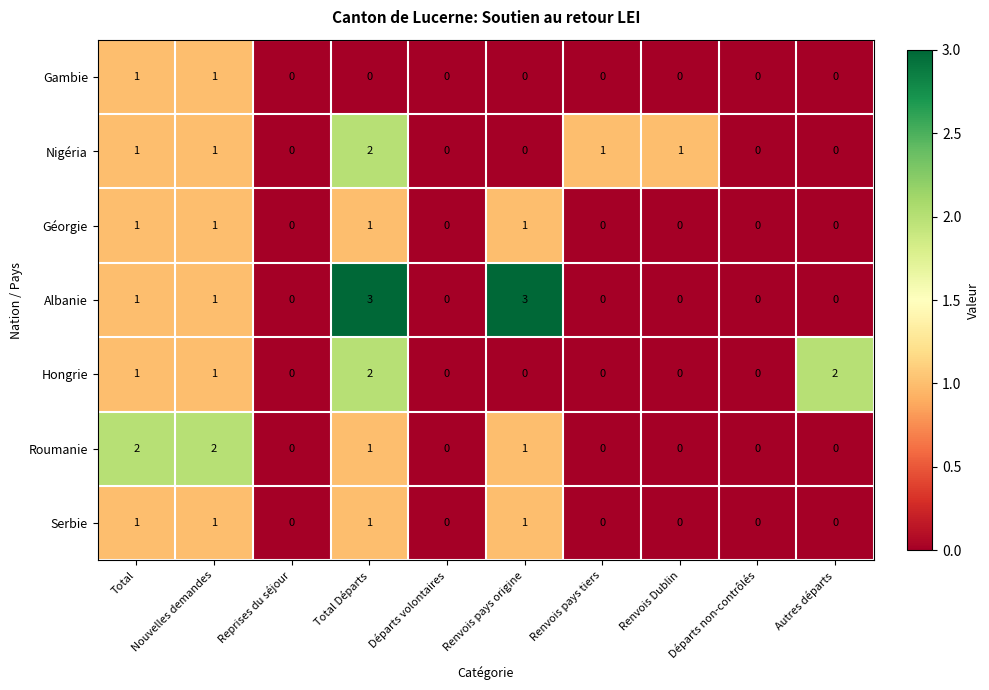

Which series has the largest range (max minus min)?

Albanie